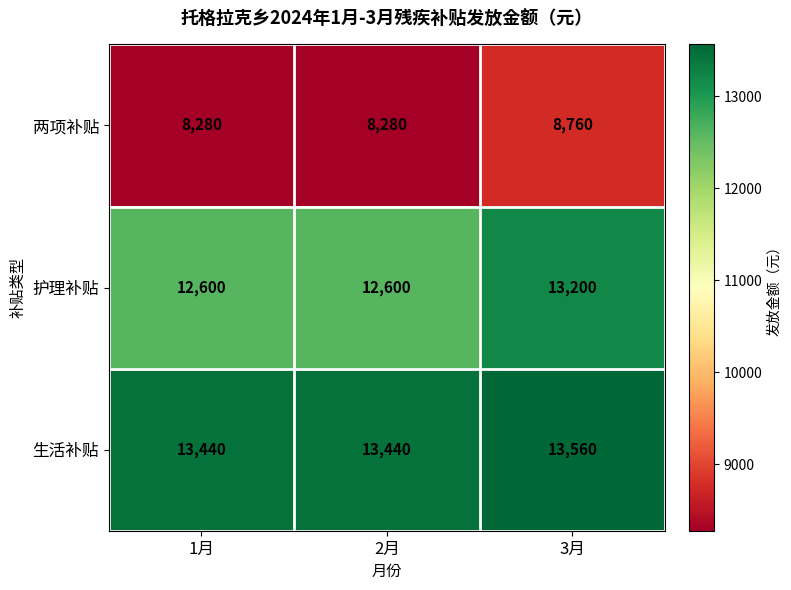

The 护理补贴 series shows 8749 at 3月. True or false?

False